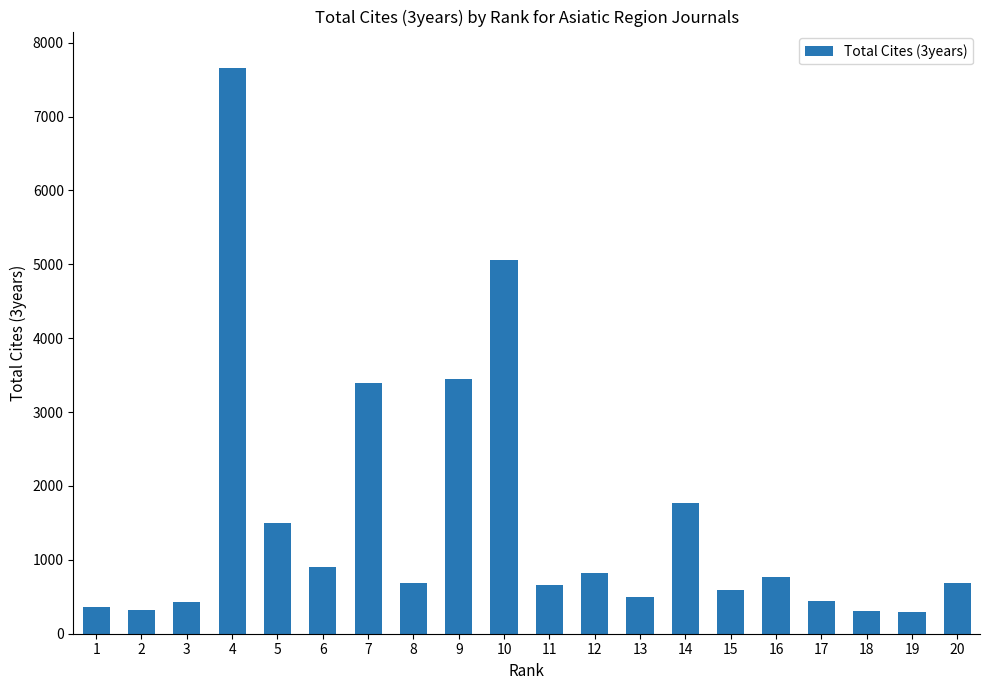

What is the sum of all values?

30589